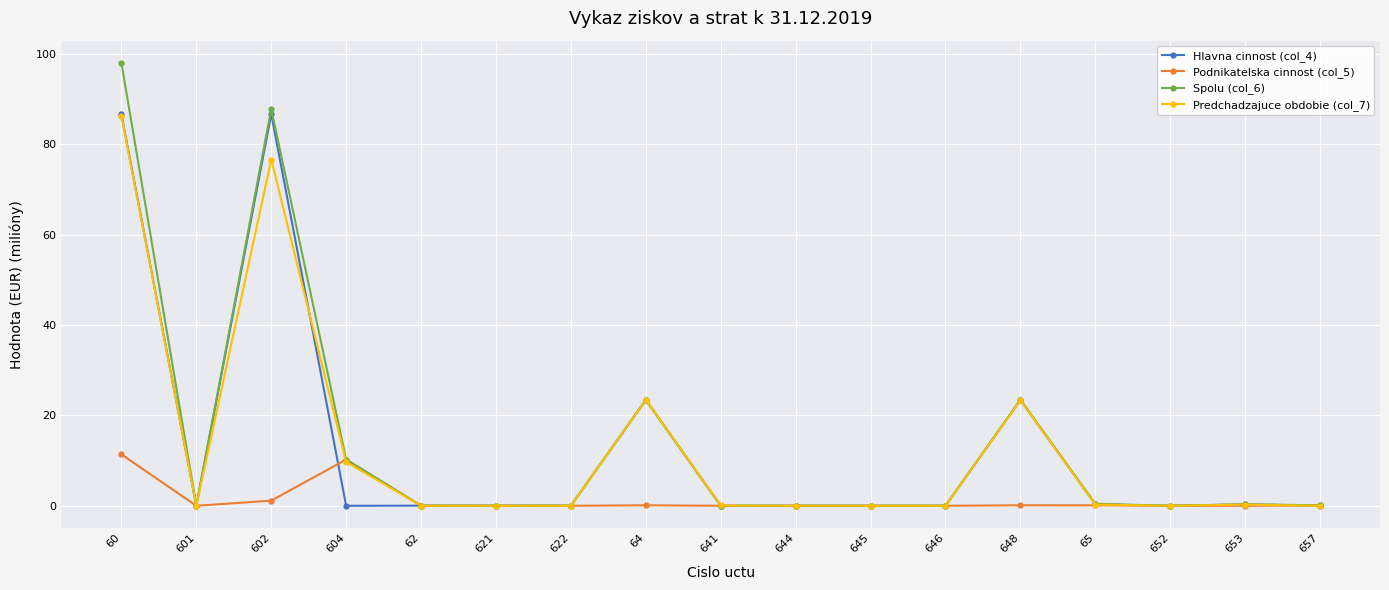

What is the total value across all series at 604?

30.1